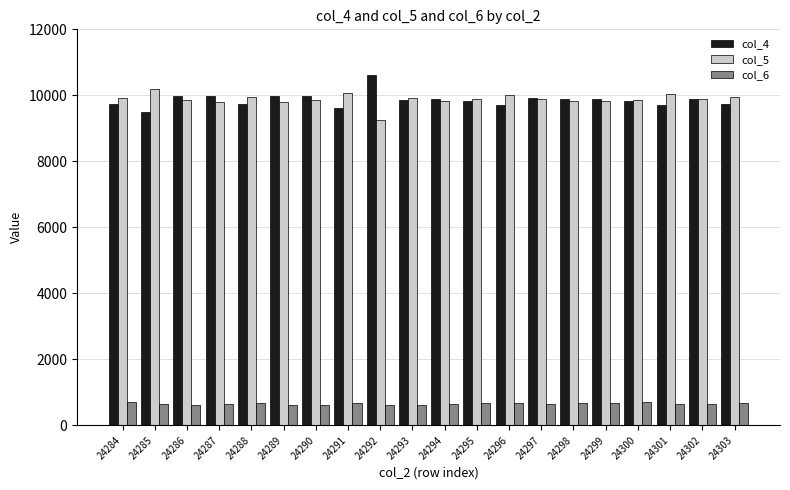

How many data points in col_6 are less than 660?

10